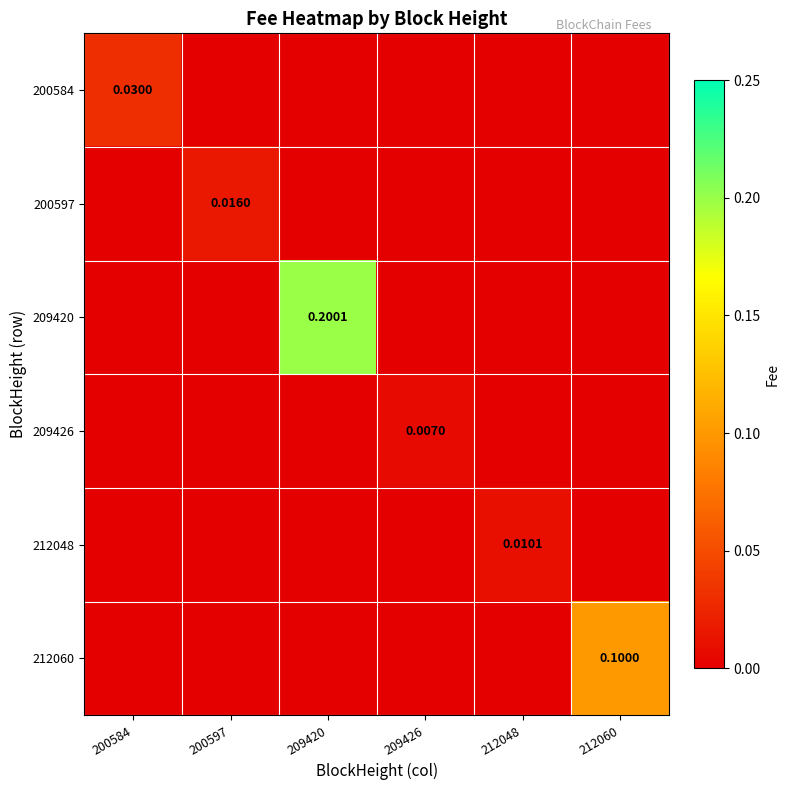

Count the 212060 values in the range 0 to 1.

6